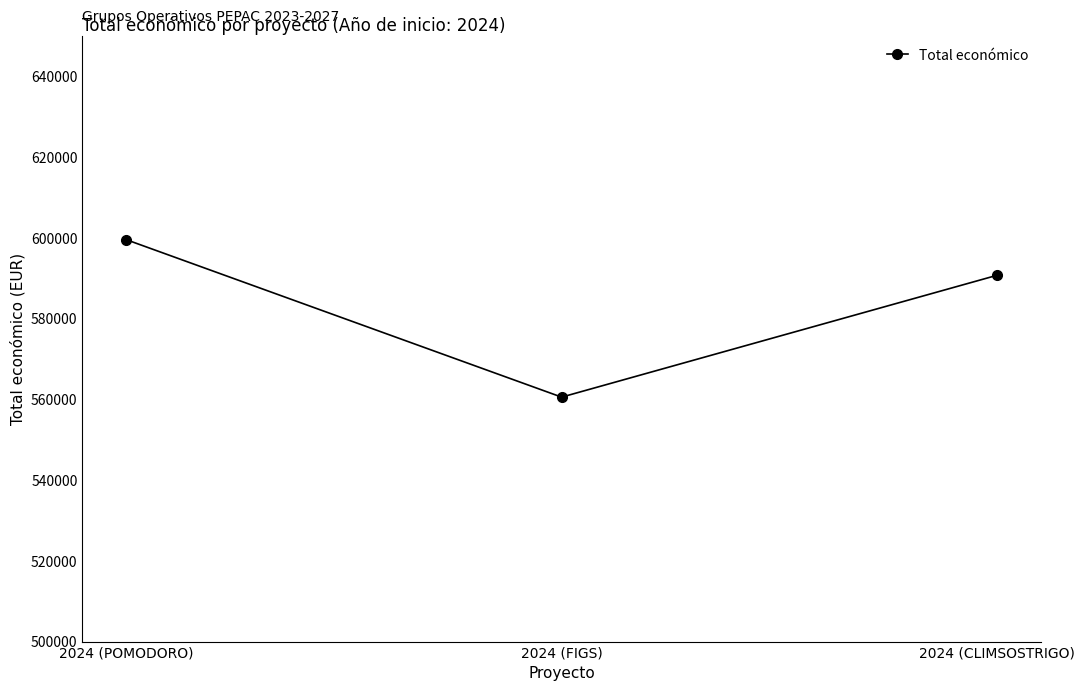

Which label corresponds to the smallest value in the chart?

2024 (FIGS)